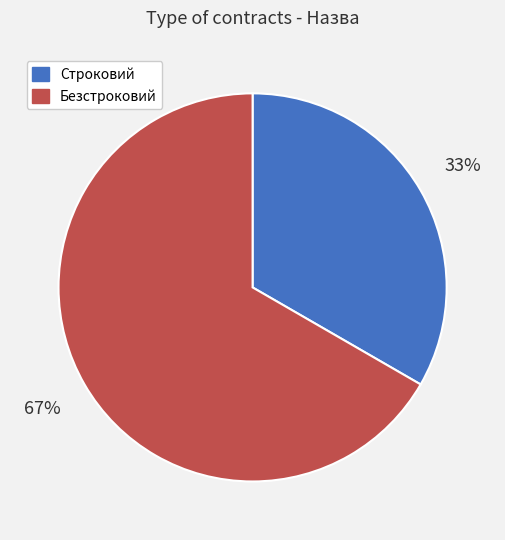

The Безстроковий slice represents 56% of the pie. True or false?

False